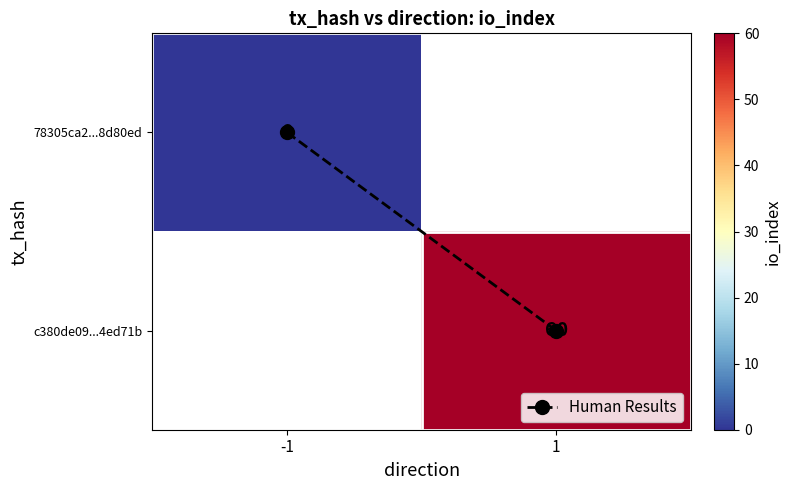

Rank the categories by c380de09...4ed71b value from lowest to highest.

-1, 1